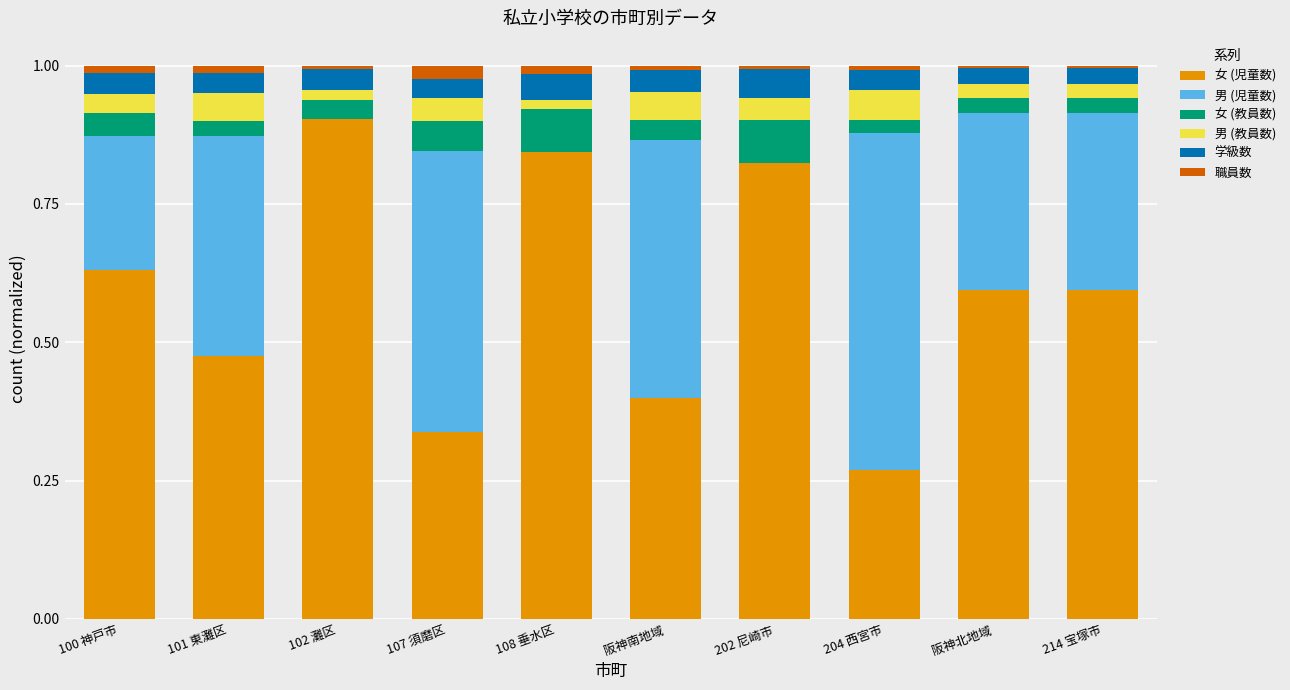

How many categories are shown in the chart?

10